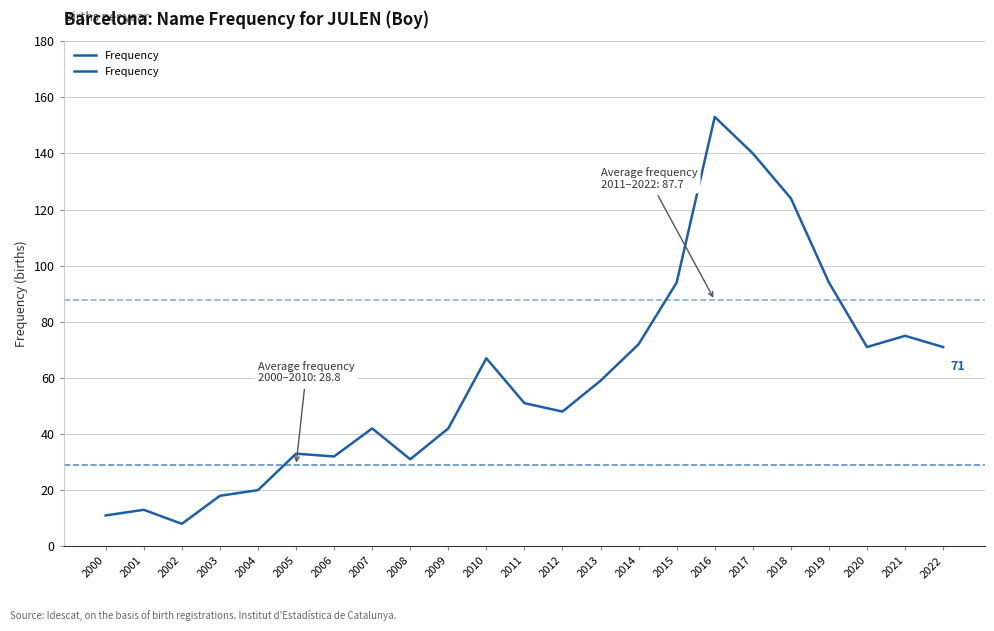

True or false: the data has more than 0 interior local peaks.

True